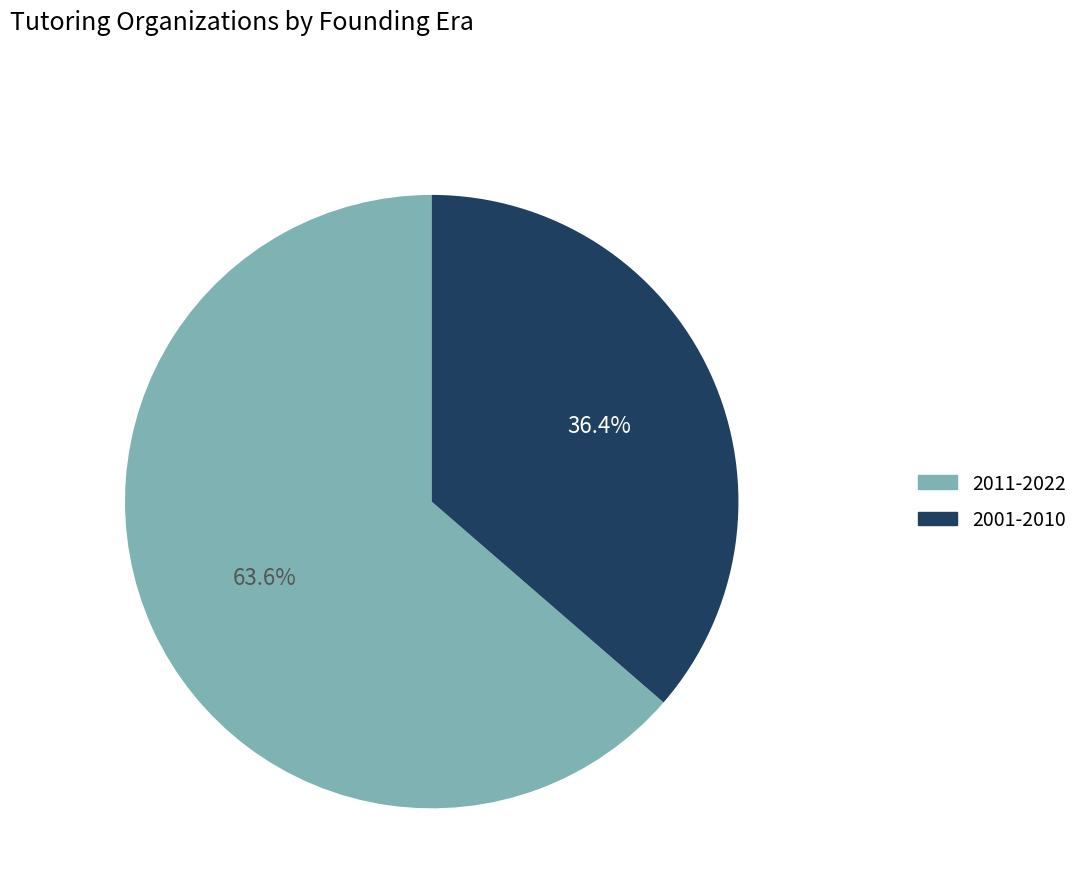

Is there any slice that represents more than half of the pie?

Yes